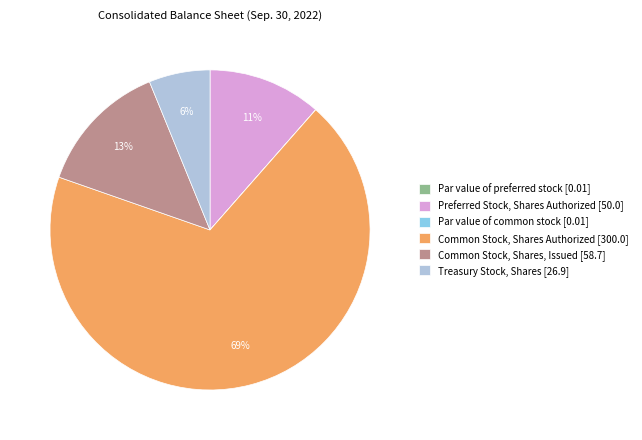

Which category accounts for the majority?

Common Stock, Shares Authorized